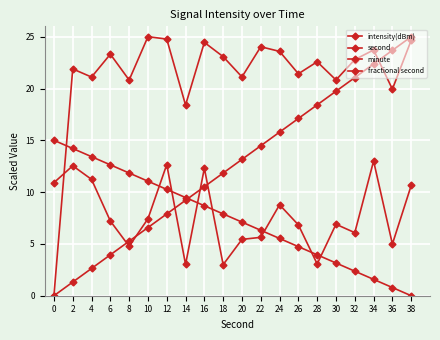

Is it true that minute equals 2.4 at 32?

True